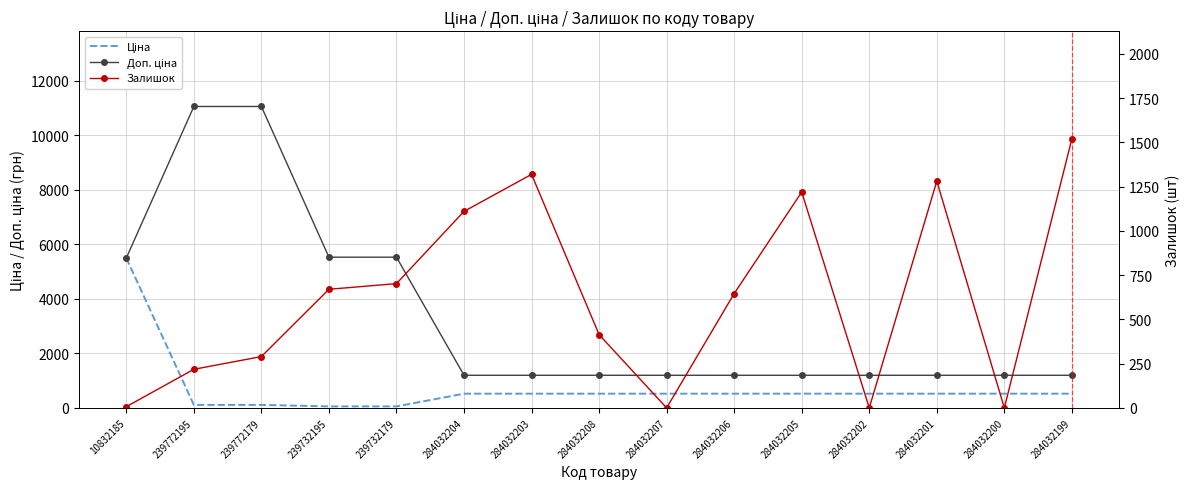

What is the difference between the highest and lowest values at 239732179?

5472.7